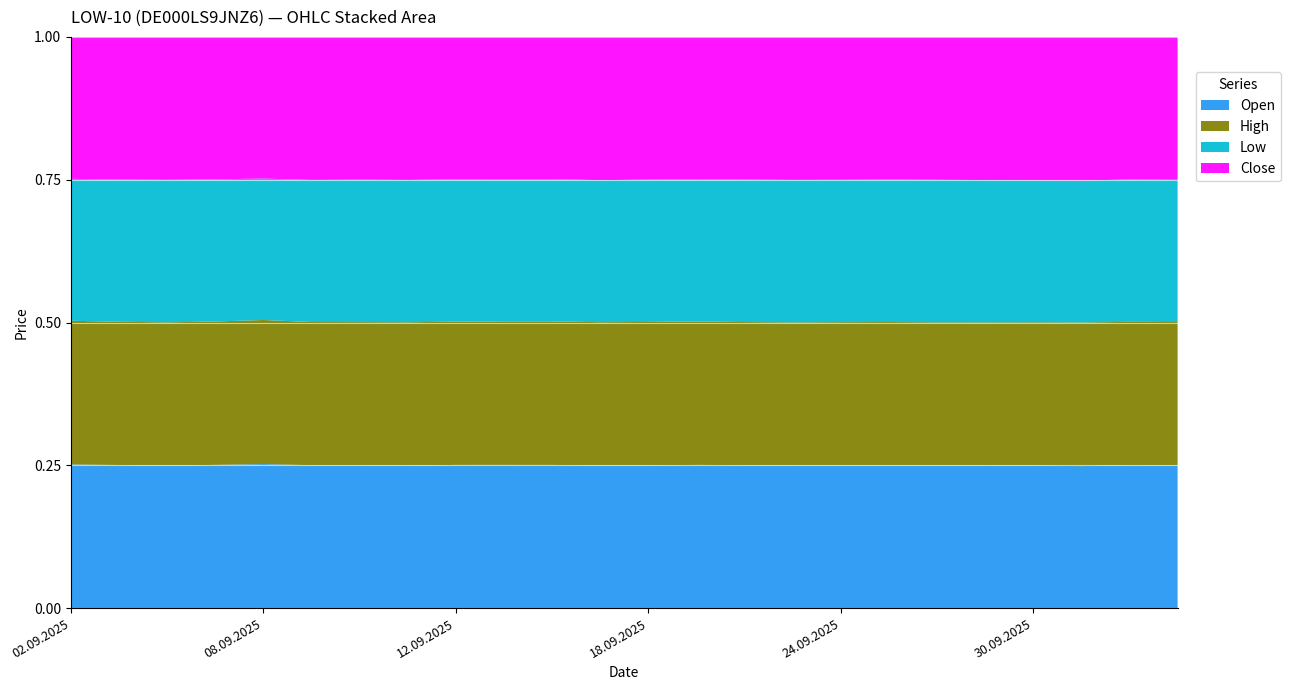

Reading left to right, transcribe all the data shown in this chart.

Open: 105684	104843	104854	104922	104409	102898	102746	102890	103317	102633	101460	100920	101561	101821	100961	100386	100876	100914	100597	100699	101068	101522	102869	102625
High: 105723	104895	105398	105002	104419	103042	102870	103604	103331	102812	101691	101316	101889	102027	100978	100944	101077	101244	100925	101240	101629	102685	103045	102779
Low: 104384	104173	104816	104165	102468	102268	102388	102815	102683	101914	100774	100444	101185	101103	100593	100367	100522	100663	100494	100515	100731	101411	102419	102170
Close: 104406	104495	105149	104311	102701	102965	102638	103329	102724	101933	100784	101313	101476	101171	100701	100751	100915	100794	100759	101182	101625	102671	102556	102564